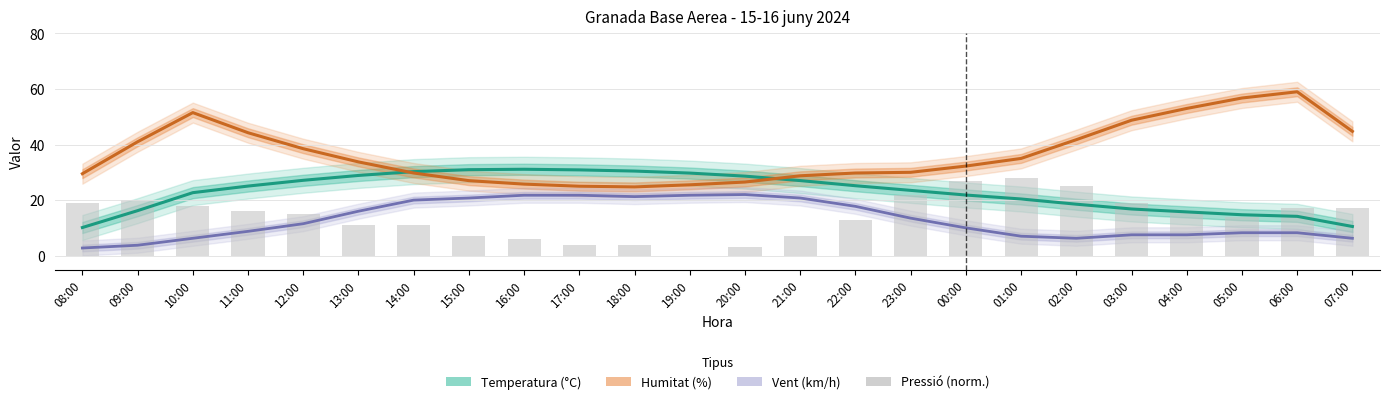

What is the label of the 17th bar from the left?

00:00